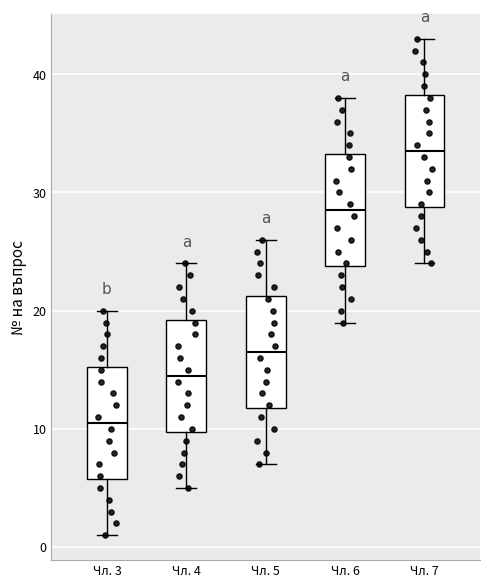

Reading left to right, transcribe this box plot: for each box, give where its median line is, the range the box spans, and where its two whiskers end, as read against the y-axis. The values are not printed on the chart, so give them approximately, as read against the axis.

Чл. 3: median 11, box 6 to 15, whiskers 1 to 20
Чл. 4: median 15, box 10 to 19, whiskers 5 to 24
Чл. 5: median 17, box 12 to 21, whiskers 7 to 26
Чл. 6: median 29, box 24 to 33, whiskers 19 to 38
Чл. 7: median 34, box 29 to 38, whiskers 24 to 43